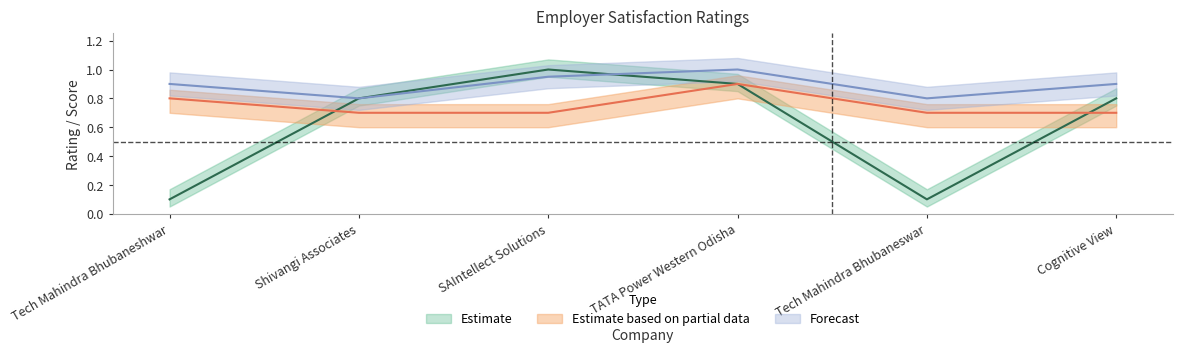

At which category is the sum across all series the highest?

TATA Power Western Odisha